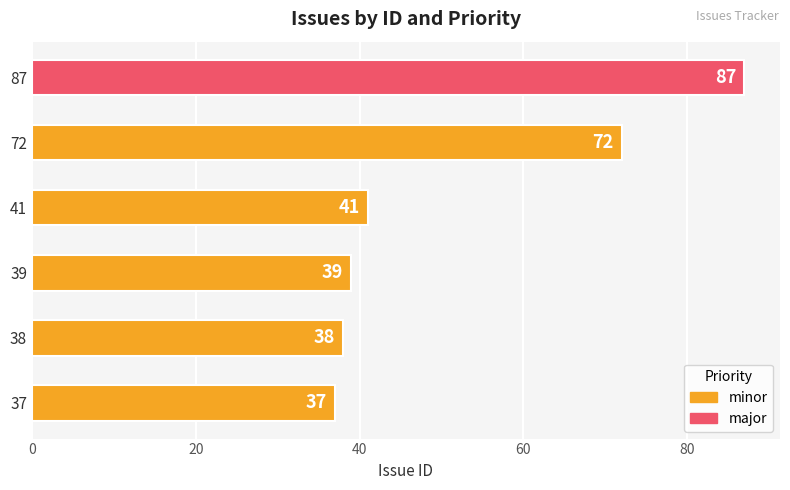

Which category has the highest value across all series?

87